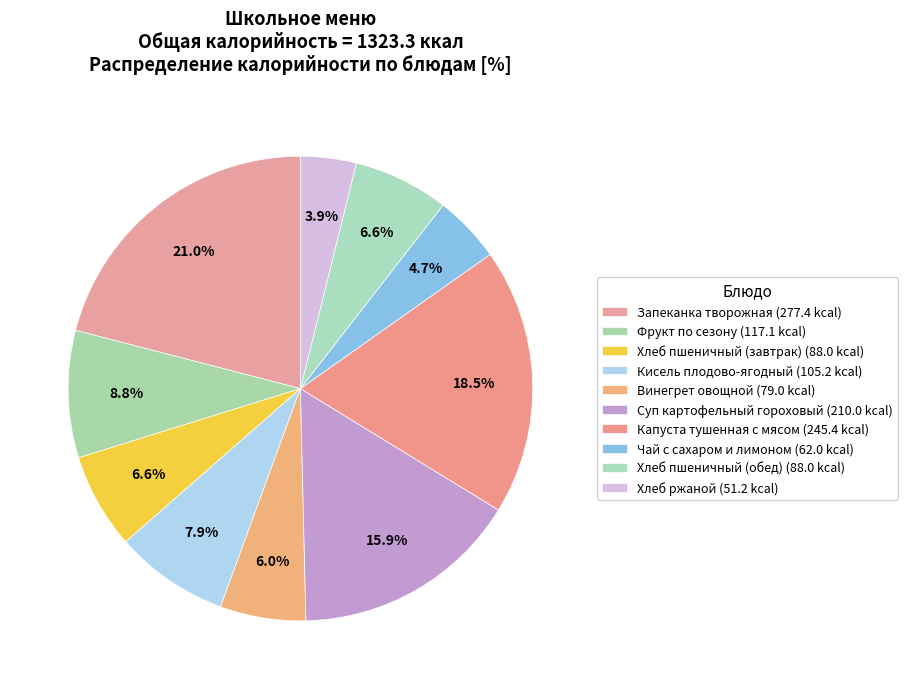

Which slice is the largest?

Запеканка творожная